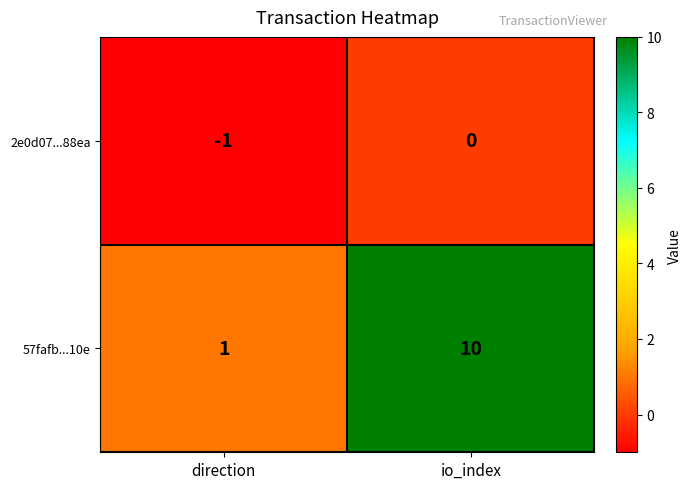

List the series in order of their overall mean, highest first.

57fafb...10e, 2e0d07...88ea